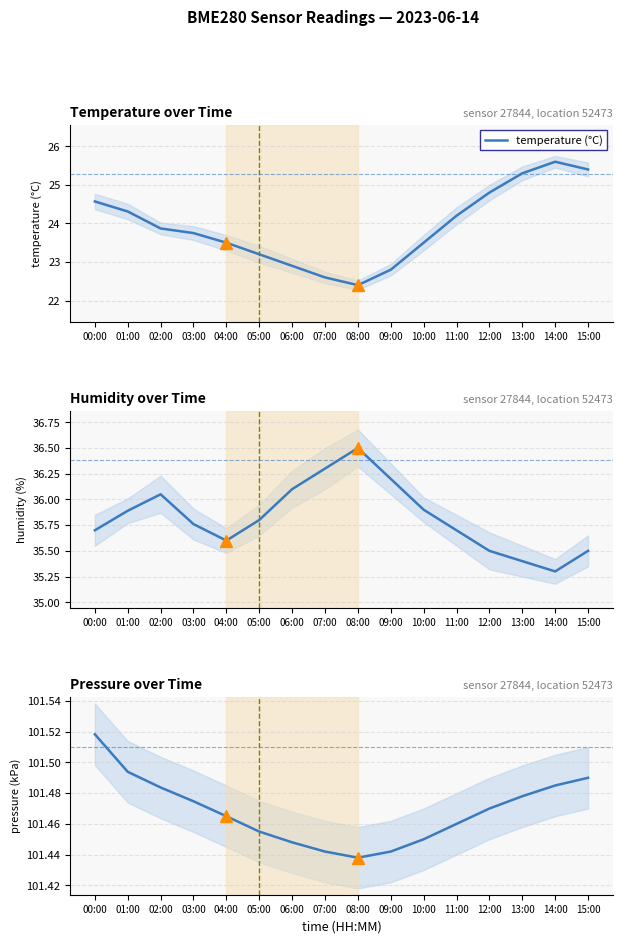

True or false: pressure (kPa) and temperature (°C) cross at least once.

False